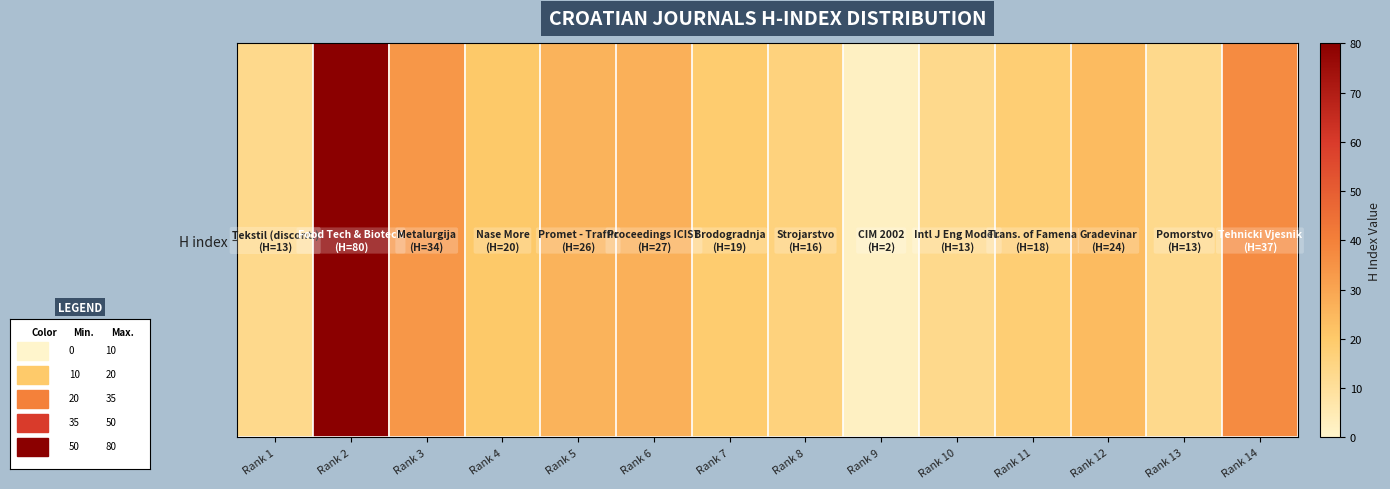

List the labels in order of value, smallest first.

Rank 9, Rank 1, Rank 10, Rank 13, Rank 8, Rank 11, Rank 7, Rank 4, Rank 12, Rank 5, Rank 6, Rank 3, Rank 14, Rank 2